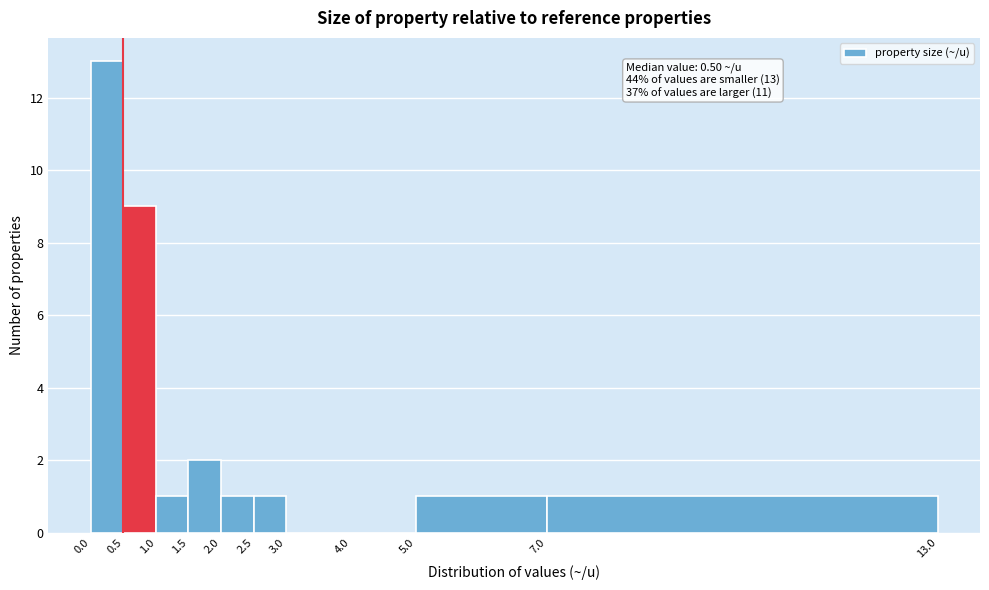

Which range on the x-axis has the tallest bar?

0.0 to 0.5